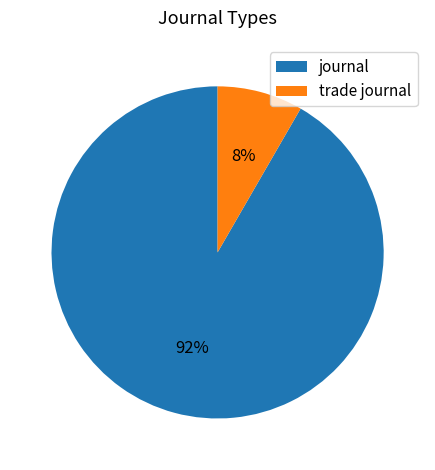

What percentage is the journal slice, to the nearest percent?

92%